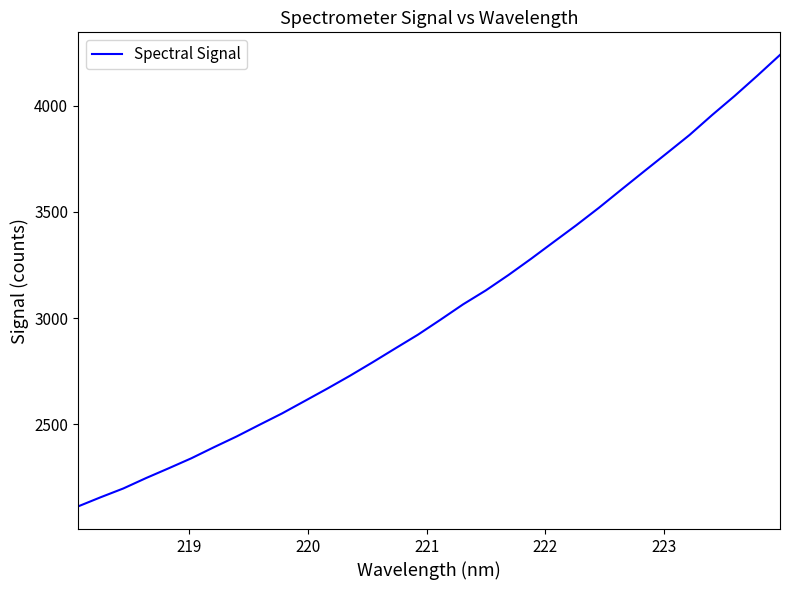

What is the greatest value displayed?

4239.8